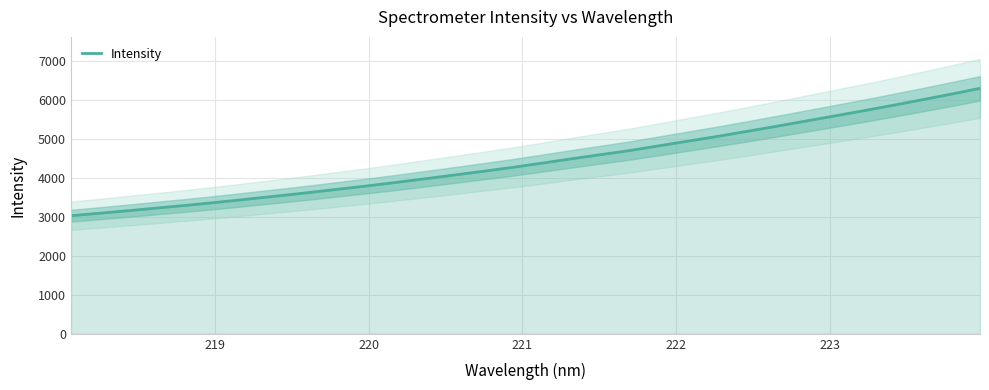

What is the sum of all values?

142013.0